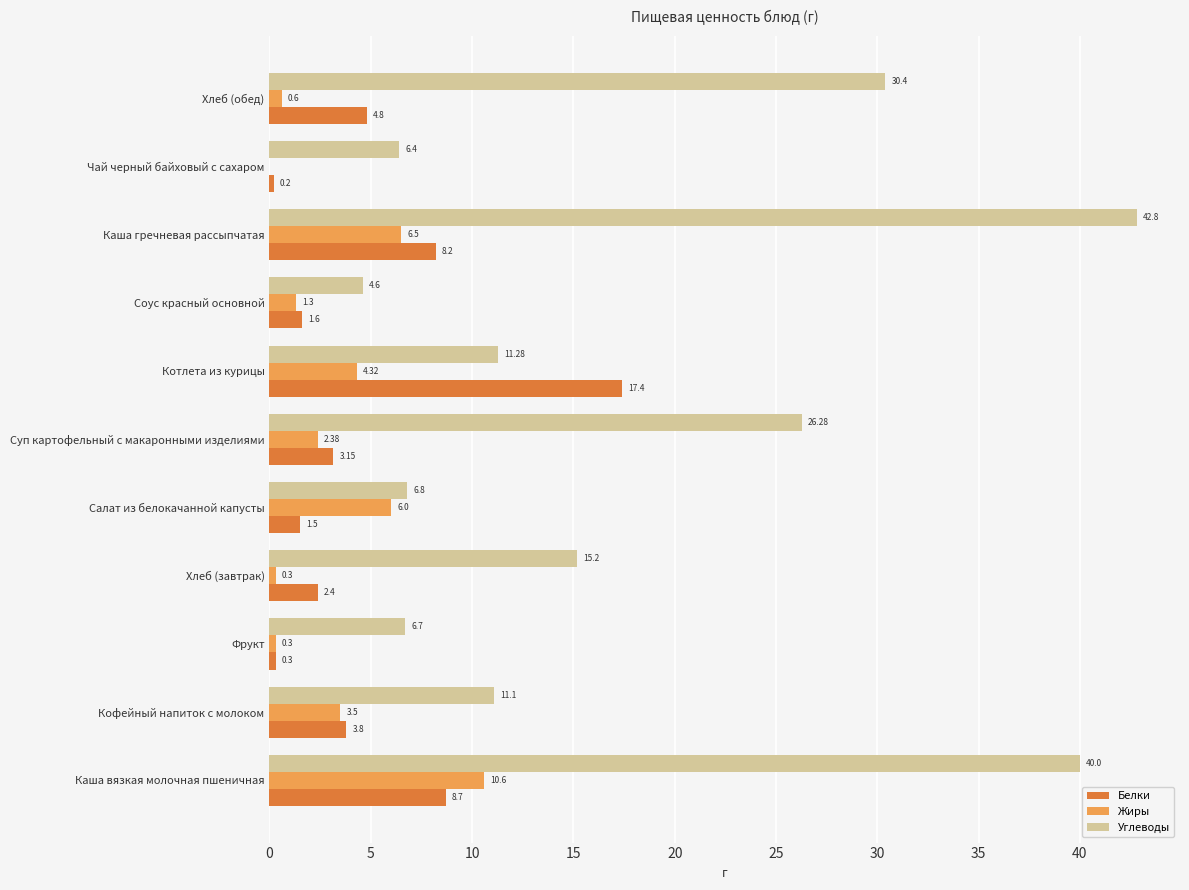

Which series has the largest total across all categories?

Углеводы